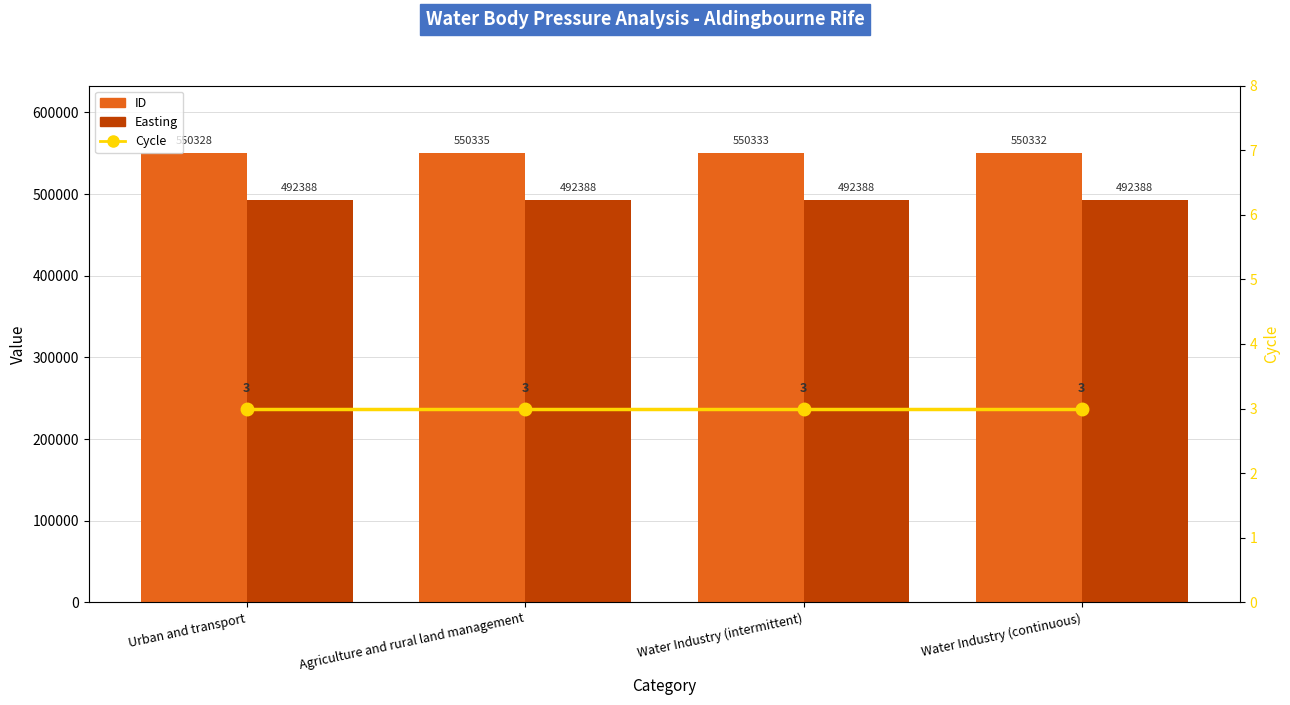

Rank the series by their maximum value, from highest to lowest.

ID, Easting, Cycle